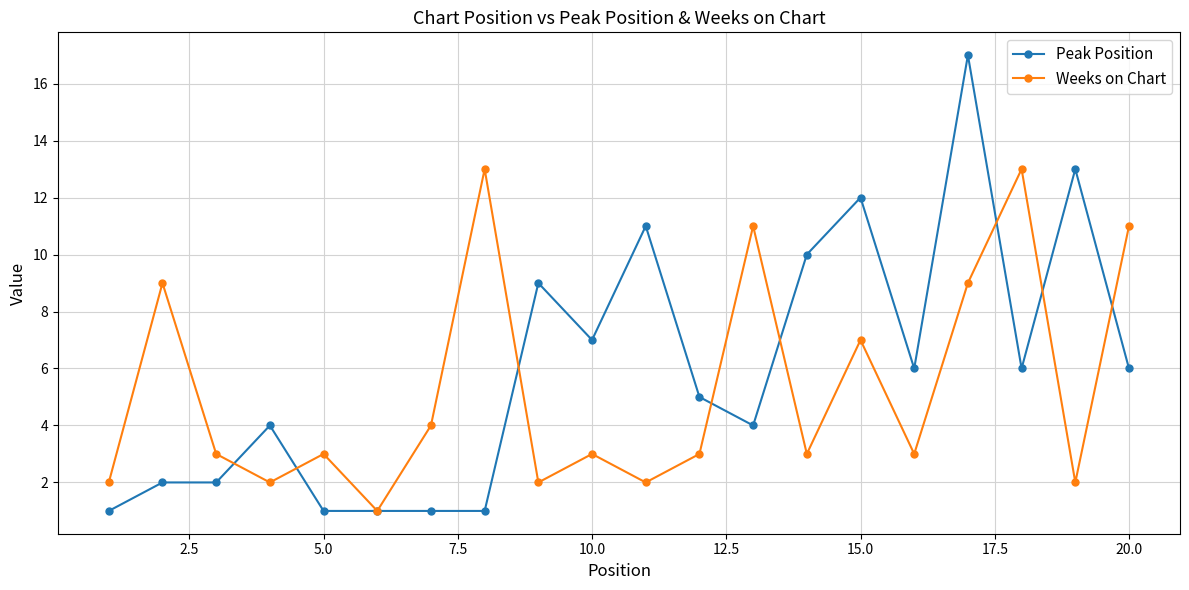

Does the chart display data point markers on the line(s)?

Yes